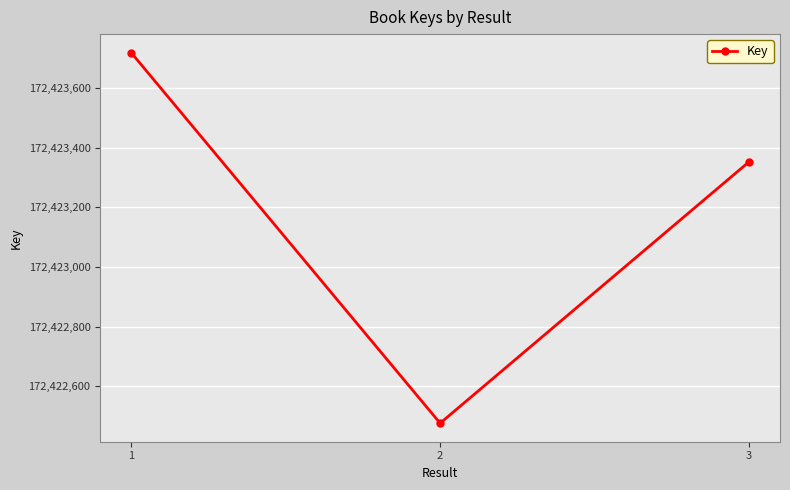

List the labels in order of value, largest first.

1, 3, 2